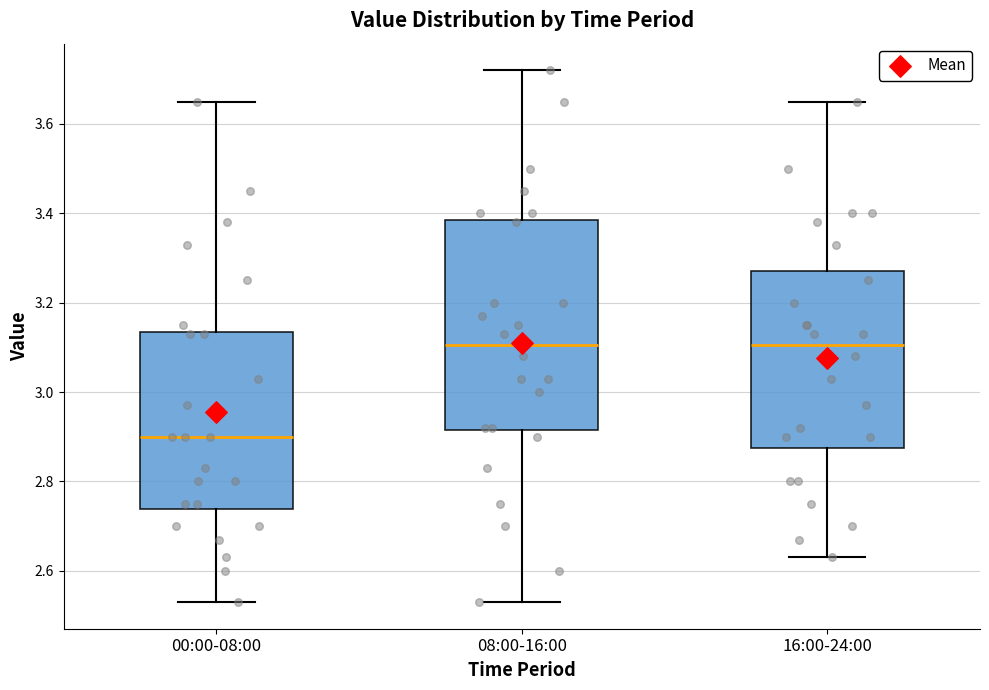

Reading left to right, read every box against the y-axis: the position of its median line, the range the box covers, and the ends of its whiskers. The values are not printed on the chart, so give them approximately, as read against the axis.

00:00-08:00: median 2.90, box 2.74 to 3.14, whiskers 2.54 to 3.66
08:00-16:00: median 3.10, box 2.92 to 3.38, whiskers 2.54 to 3.72
16:00-24:00: median 3.10, box 2.88 to 3.28, whiskers 2.64 to 3.66